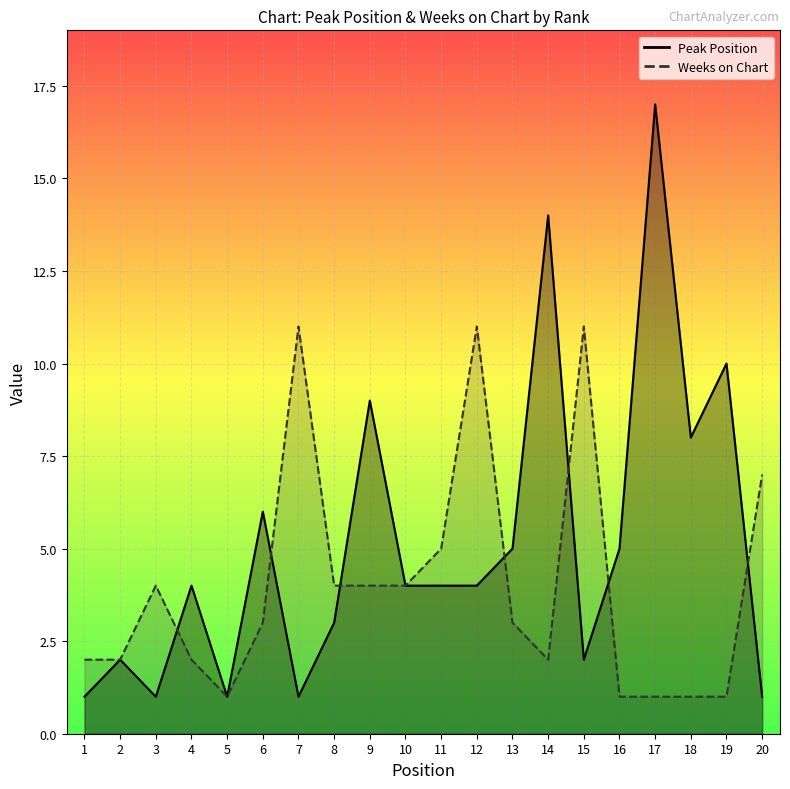

Rank the categories by Peak Position value from highest to lowest.

17, 14, 19, 9, 18, 6, 13, 16, 4, 10, 11, 12, 8, 2, 15, 1, 3, 5, 7, 20